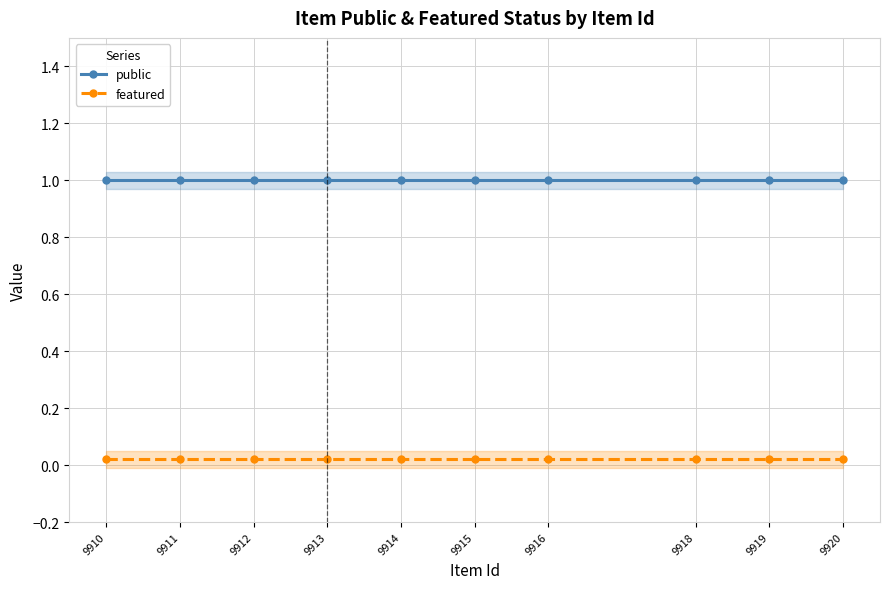

What is the minimum value for public?

1.0